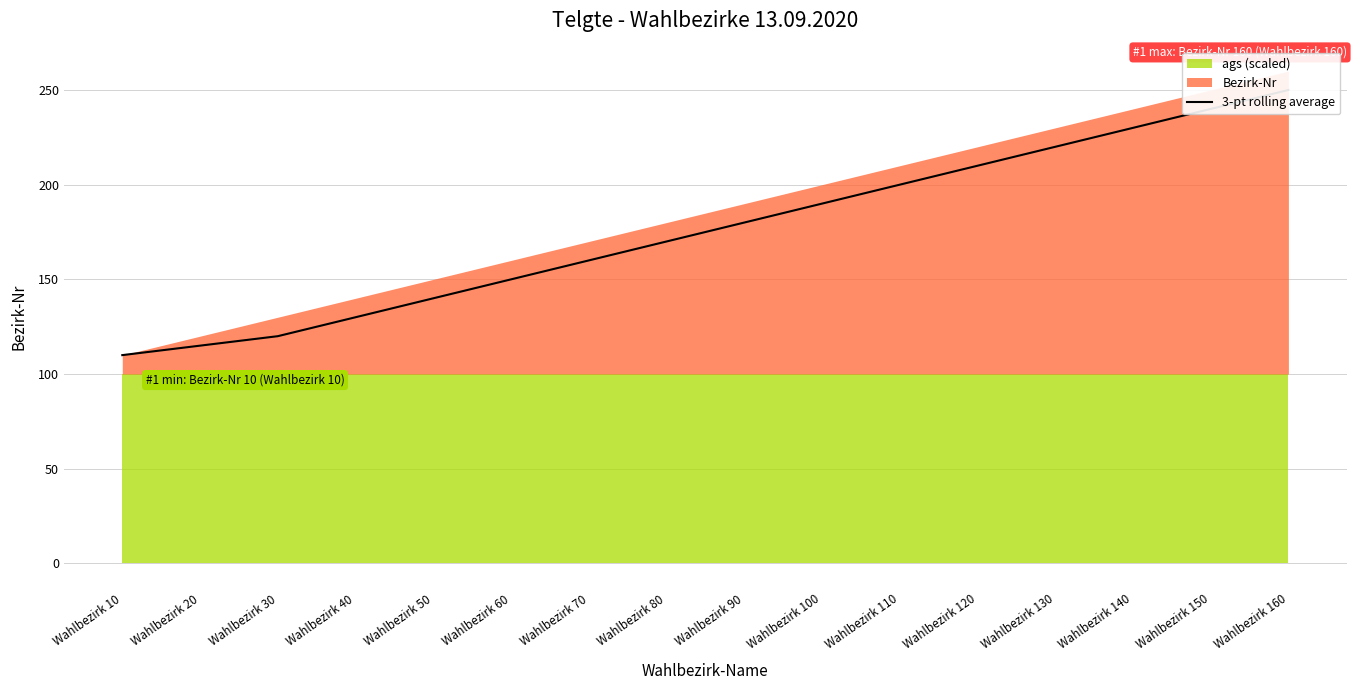

Which label corresponds to the smallest value in the chart?

Wahlbezirk 10